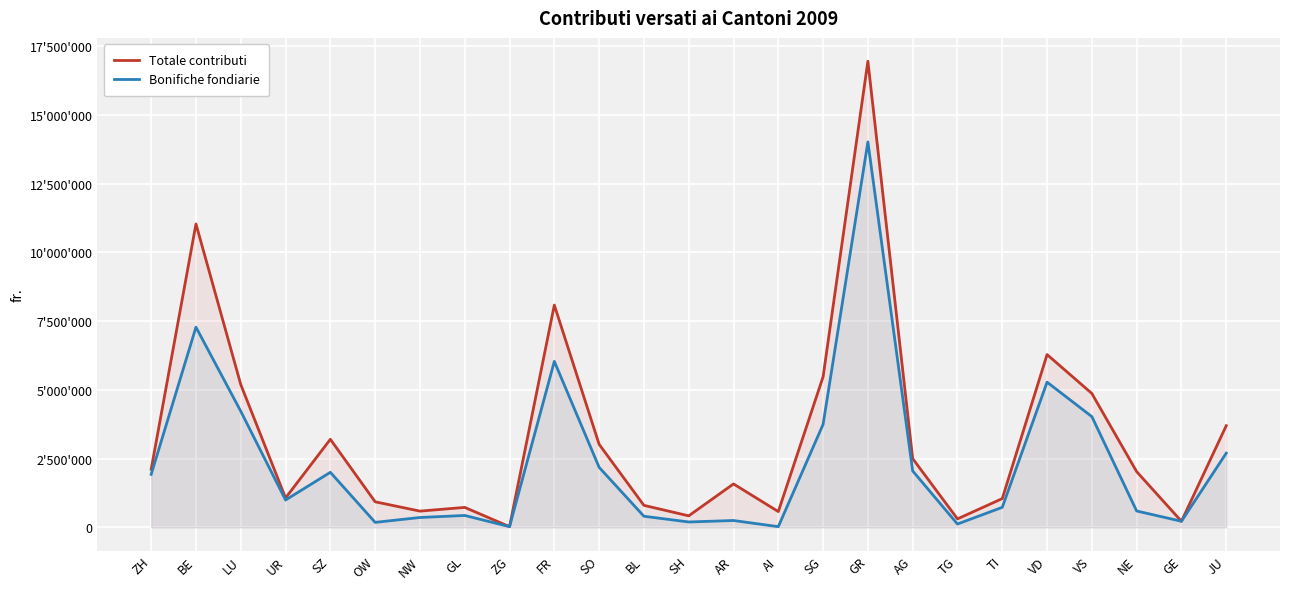

Reading left to right, what are all the values shown in this chart?

Totale contributi: ZH=2111949	BE=11037139	LU=5194374	UR=1068000	SZ=3203068	OW=928629	NW=589677	GL=724783	ZG=24326	FR=8086994	SO=3020378	BL=799700	SH=417638	AR=1578892	AI=573110	SG=5478188	GR=16959214	AG=2499130	TG=306450	TI=1045096	VD=6285744	VS=4869274	NE=2025911	GE=220100	JU=3698471
Bonifiche fondiarie: ZH=1926949	BE=7283289	LU=4223030	UR=993000	SZ=2001668	OW=180389	NW=357739	GL=431583	ZG=24326	FR=6037894	SO=2182728	BL=403000	SH=194638	AR=248067	AI=24110	SG=3746188	GR=14022414	AG=2050930	TG=120000	TI=727696	VD=5281944	VS=4027474	NE=594593	GE=220100	JU=2698671